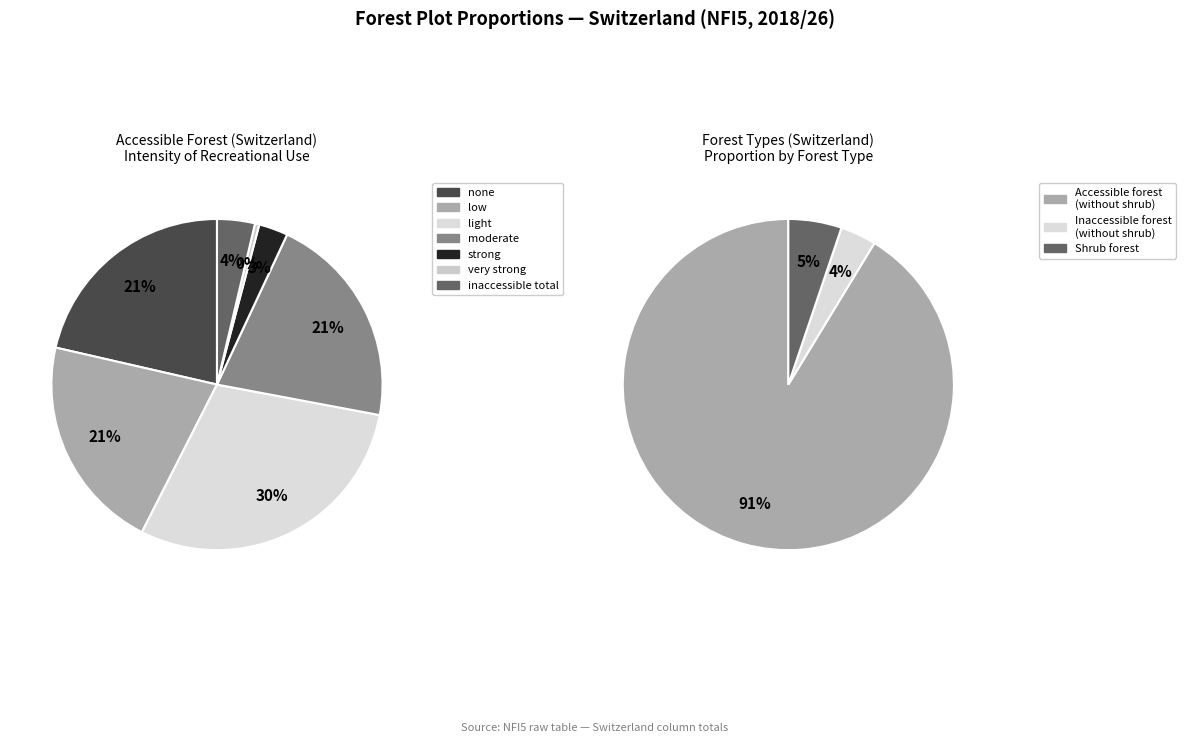

Which slice is the smallest?

very strong